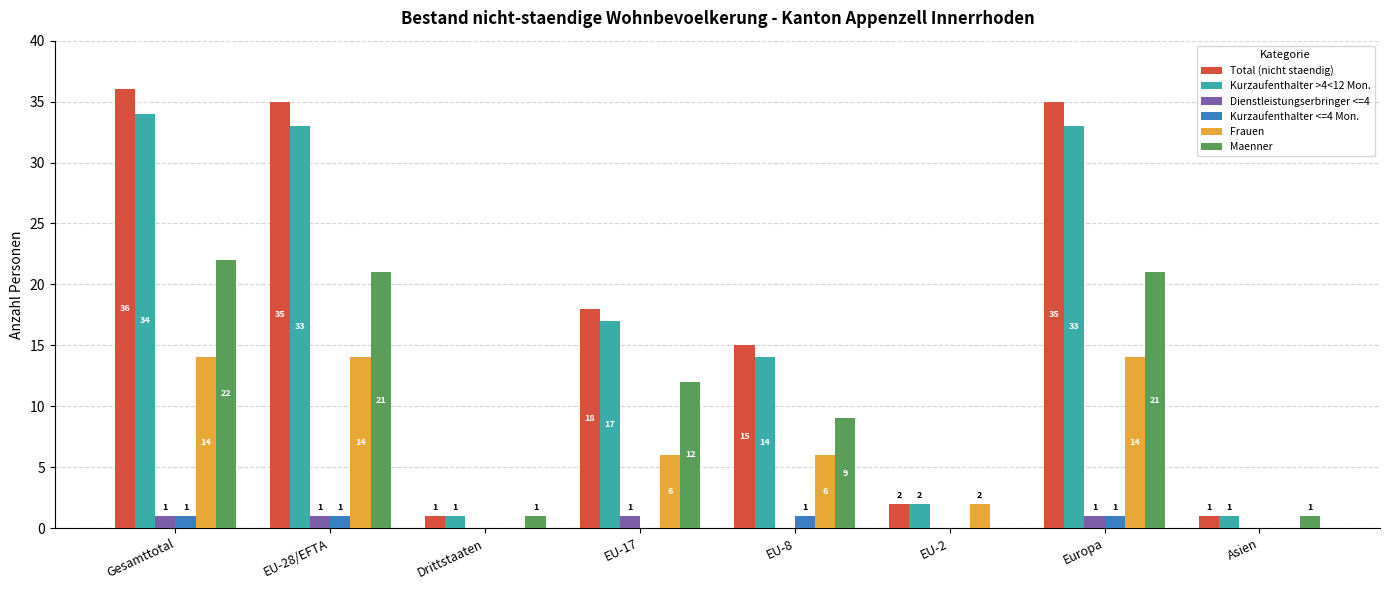

Reading left to right, transcribe all the data shown in this chart.

Total (nicht staendig): 36	35	1	18	15	2	35	1
Kurzaufenthalter >4<12 Mon.: 34	33	1	17	14	2	33	1
Dienstleistungserbringer <=4: 1	1	0	1	0	0	1	0
Kurzaufenthalter <=4 Mon.: 1	1	0	0	1	0	1	0
Frauen: 14	14	0	6	6	2	14	0
Maenner: 22	21	1	12	9	0	21	1